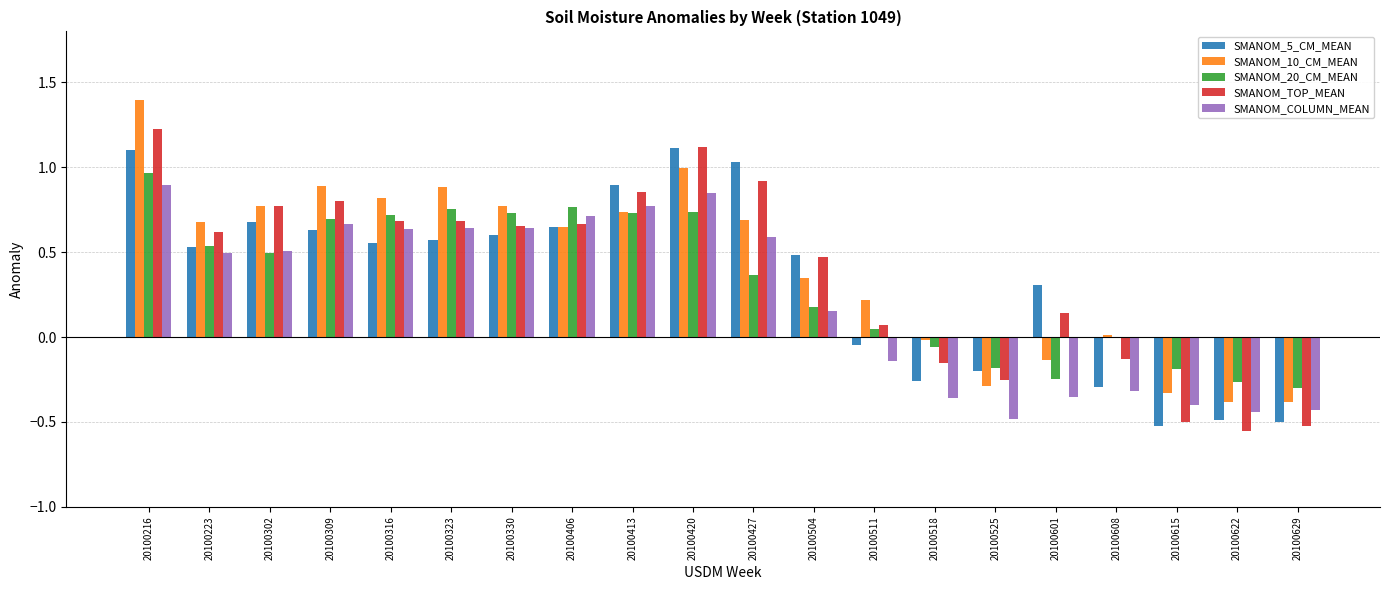

The SMANOM_COLUMN_MEAN series shows 0.6 at 20100420. True or false?

False